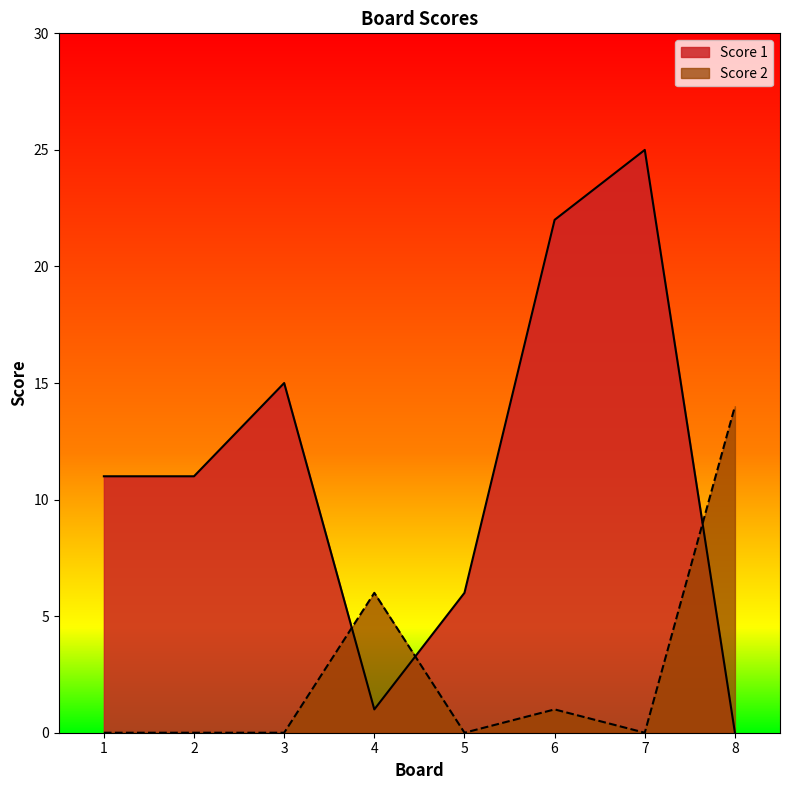

Rank the categories by Score 1 value from highest to lowest.

7, 6, 3, 1, 2, 5, 4, 8